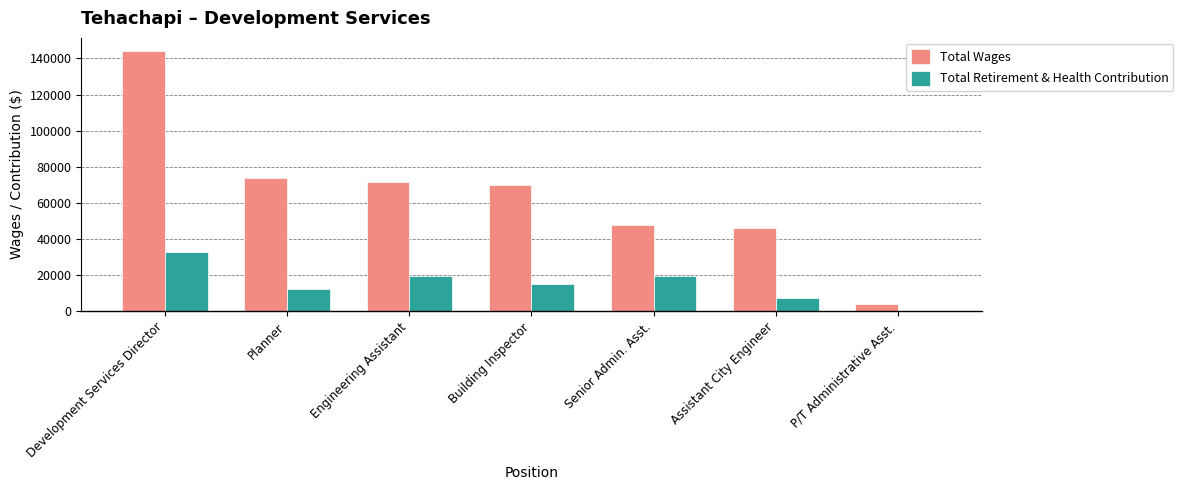

What is the total value across all series at Engineering Assistant?

90876